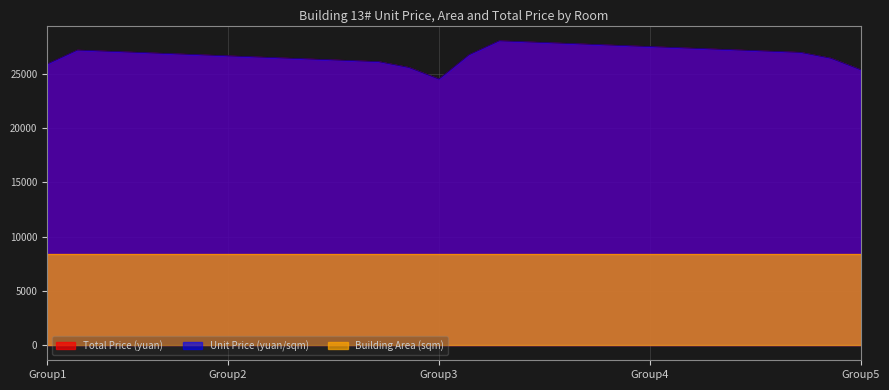

Which series has the largest range (max minus min)?

Total Price (yuan)